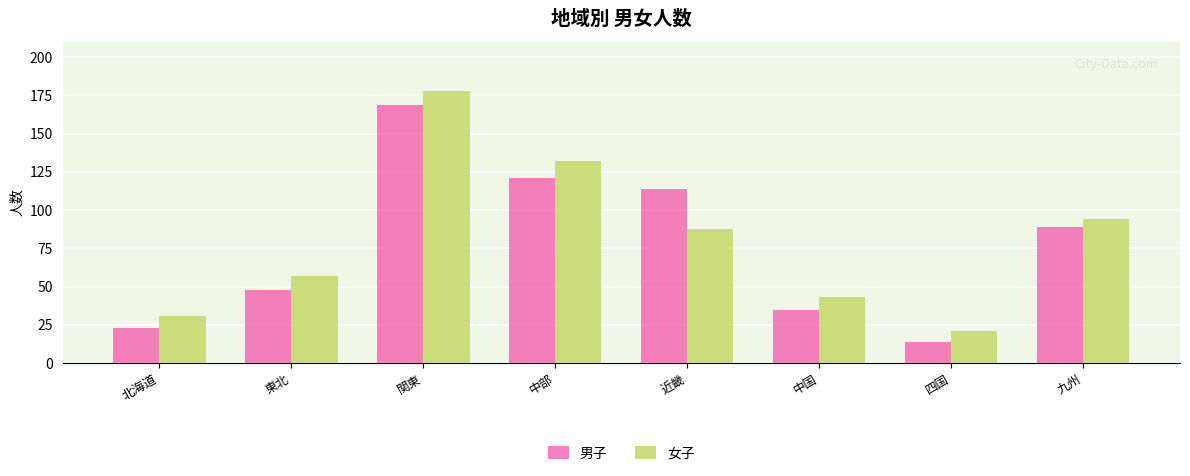

Rank the series by their average value, from highest to lowest.

女子, 男子